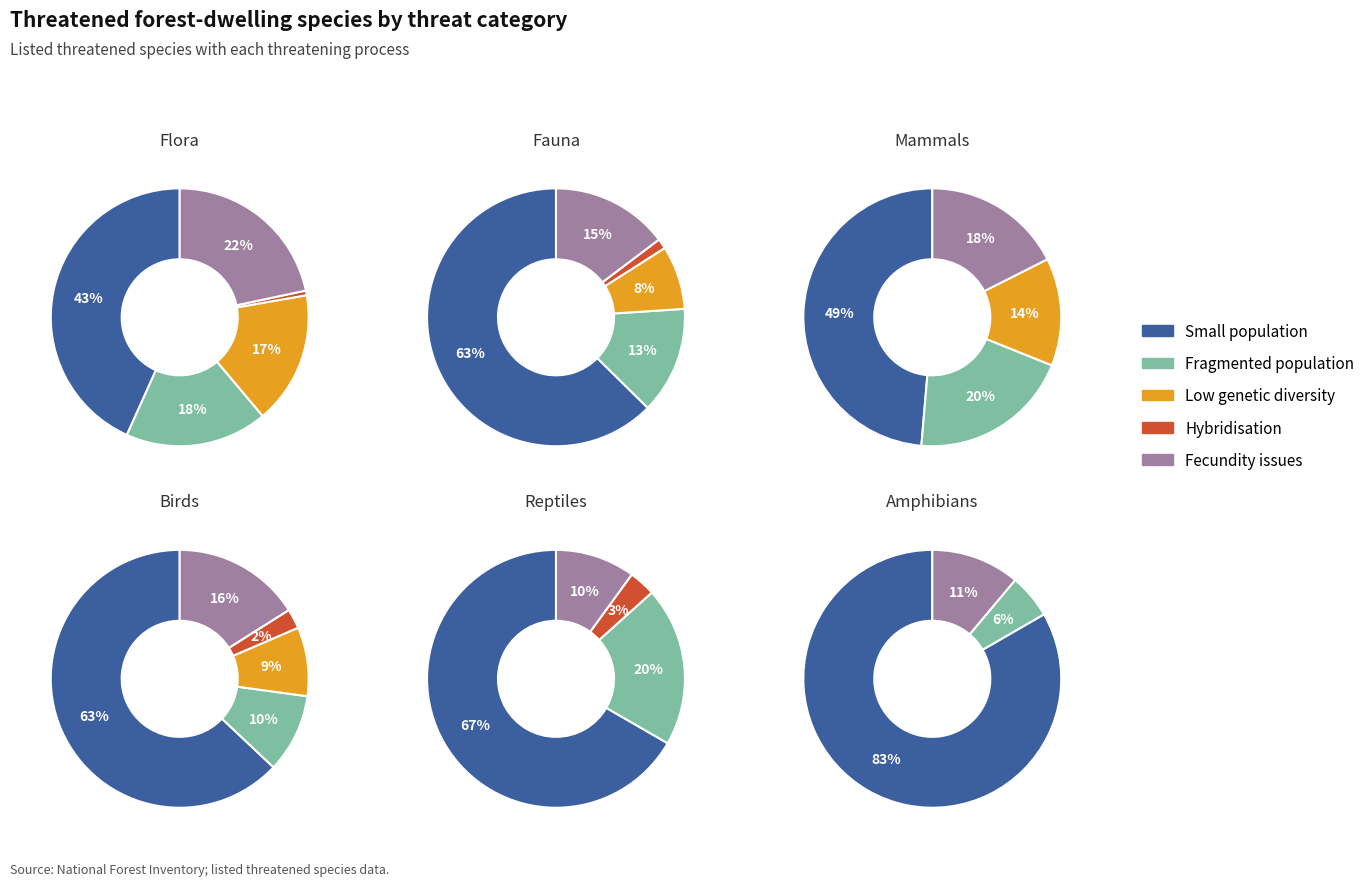

Is Hybridisation the majority of the pie?

No